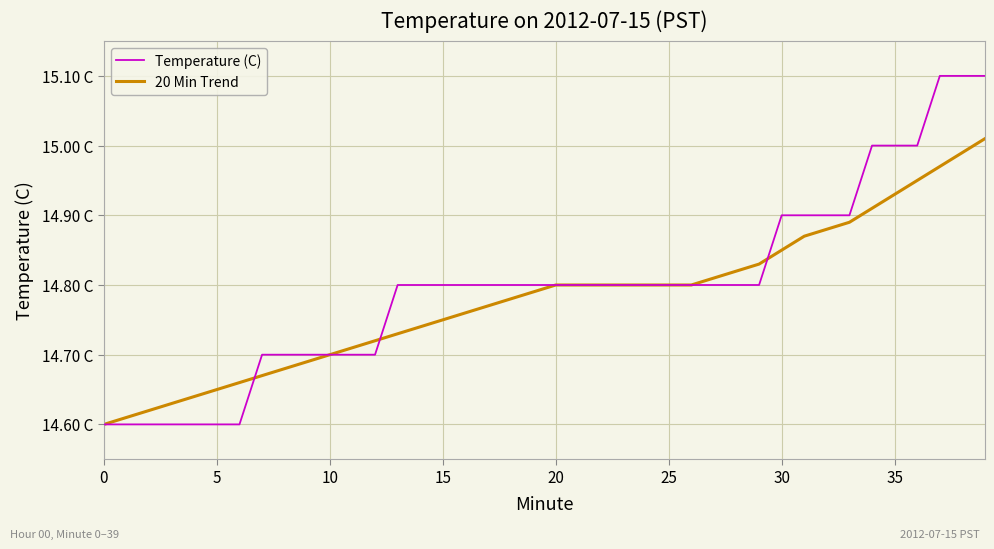

Is this an area chart (filled region under the line)?

No